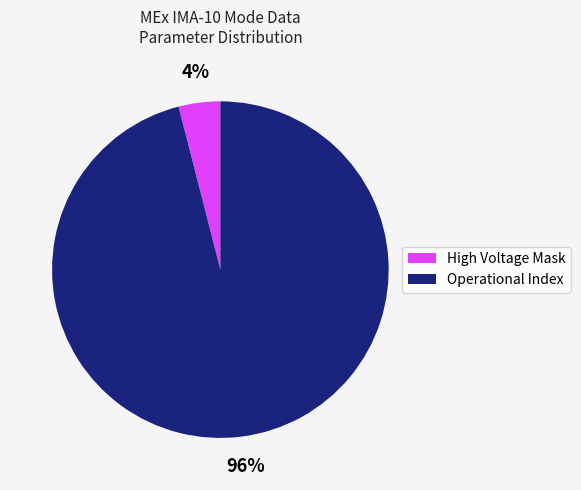

To the nearest percent, what is the average slice percentage?

50%